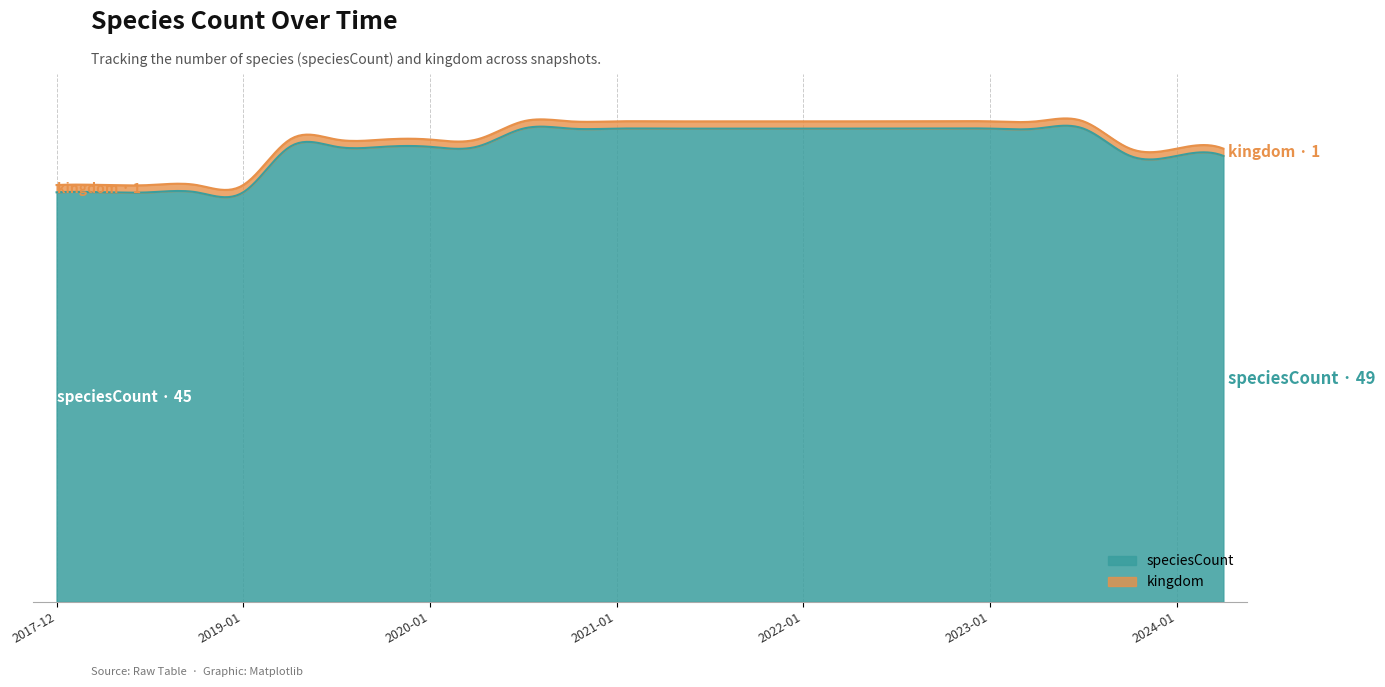

What is the value of the speciesCount point at the 26th from the left?

49